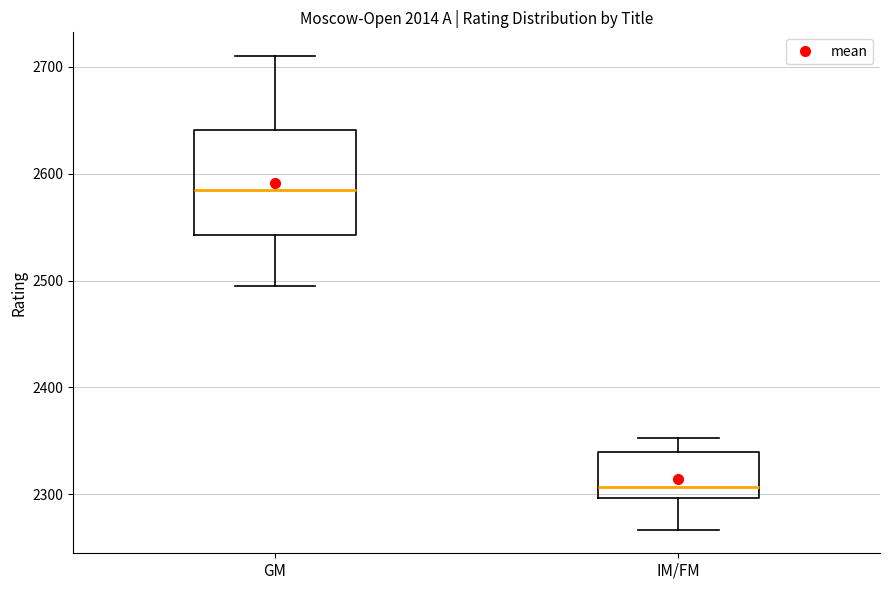

Reading left to right, read every box against the y-axis: the position of its median line, the range the box covers, and the ends of its whiskers. The values are not printed on the chart, so give them approximately, as read against the axis.

GM: median 2590, box 2540 to 2640, whiskers 2500 to 2710
IM/FM: median 2310, box 2300 to 2340, whiskers 2270 to 2350